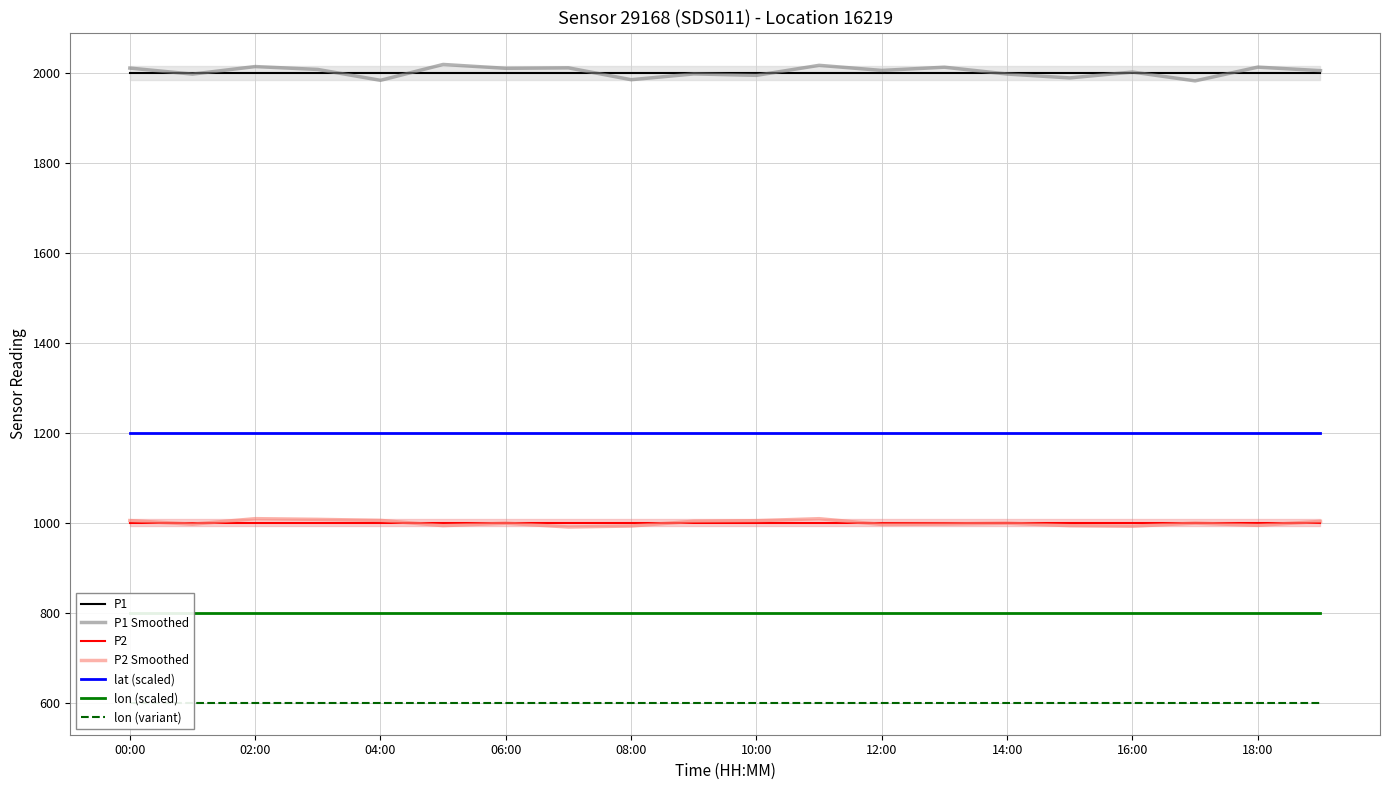

True or false: P1 and P2 intersect in this chart.

False